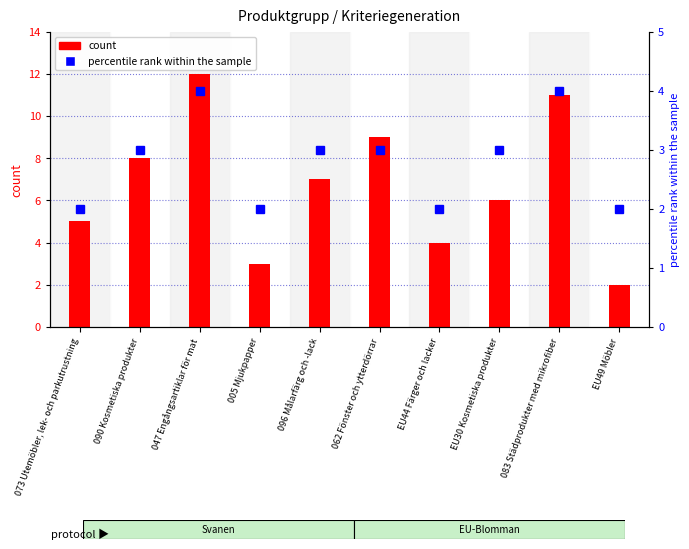

At how many categories does at least one series exceed 6?

5